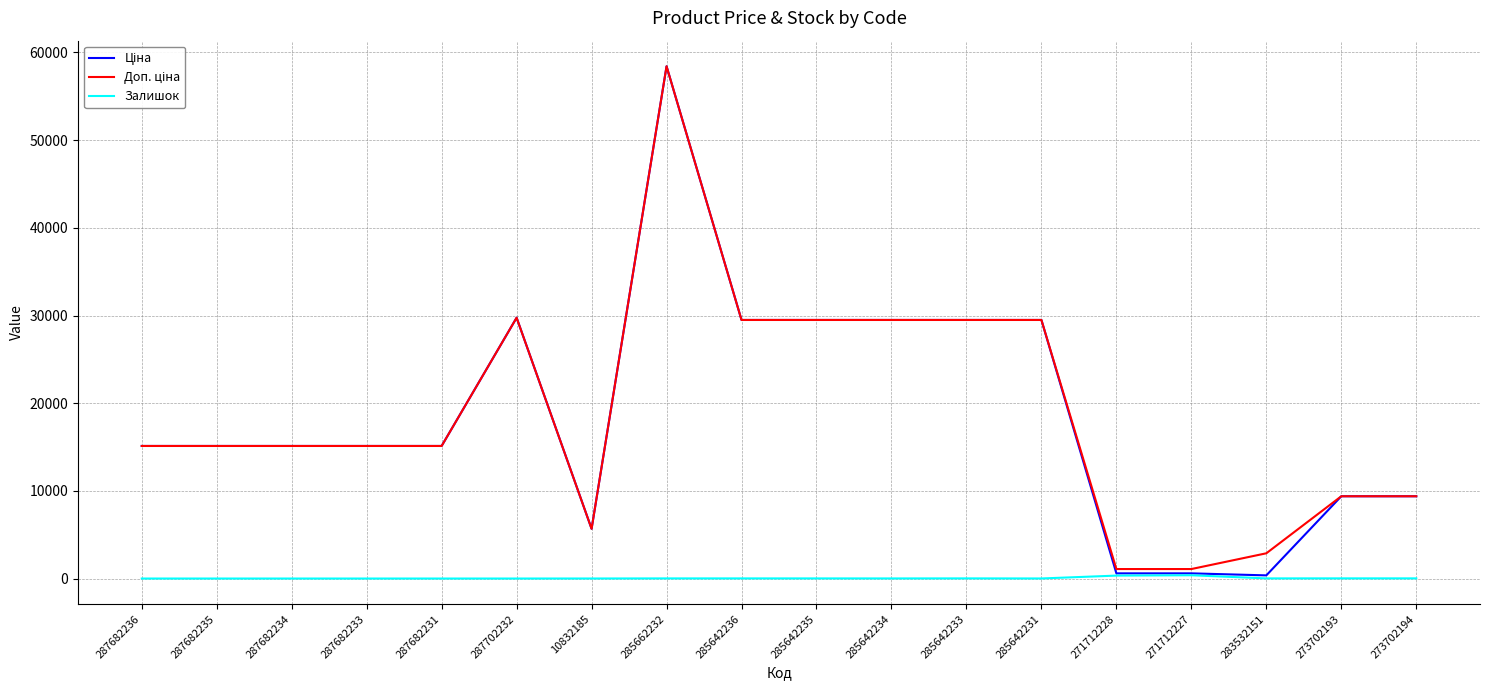

What is the difference between the highest and lowest values at 287682235?

15120.0